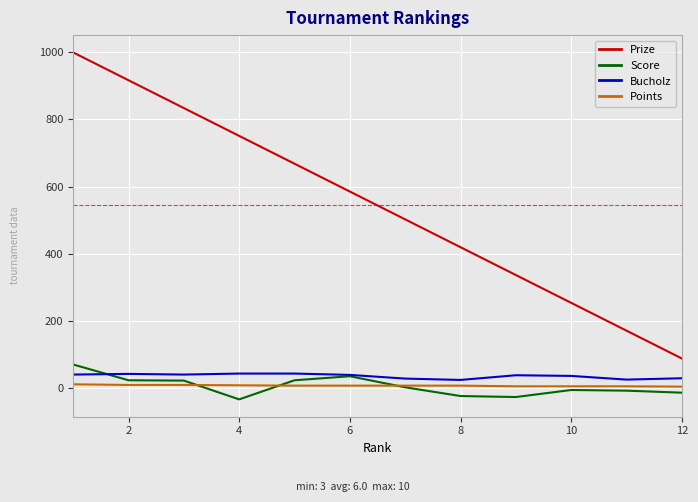

Which series has the largest range (max minus min)?

Prize